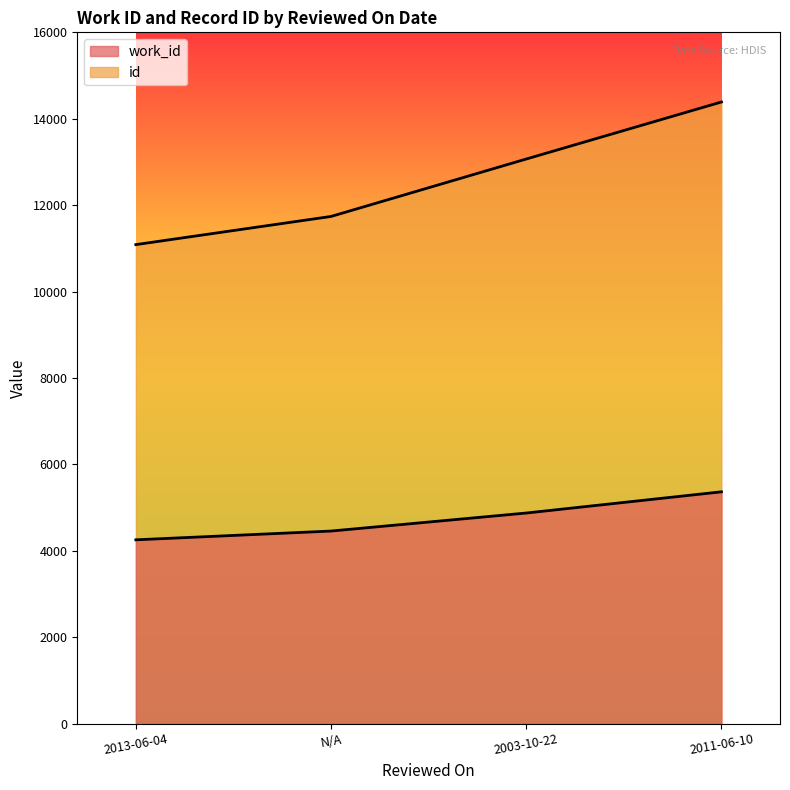

Rank the series by their average value, from lowest to highest.

work_id, id